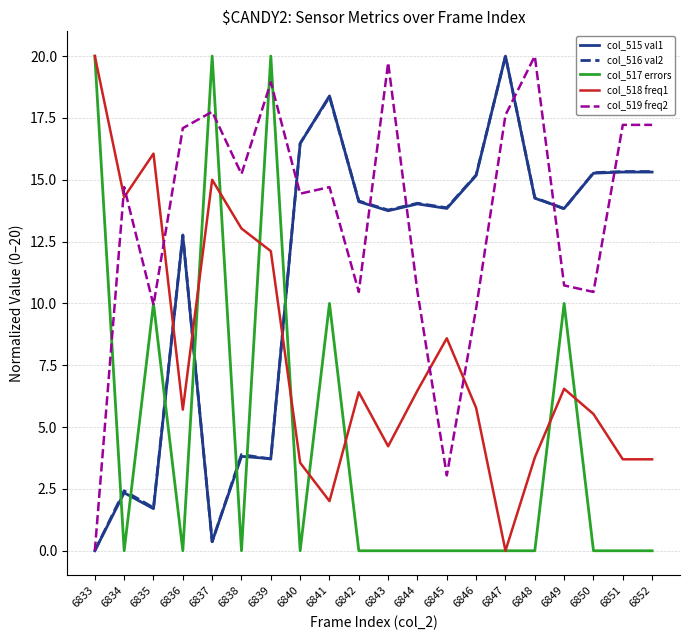

What is the difference between the col_517 errors values at 6841 and 6840?

10.0